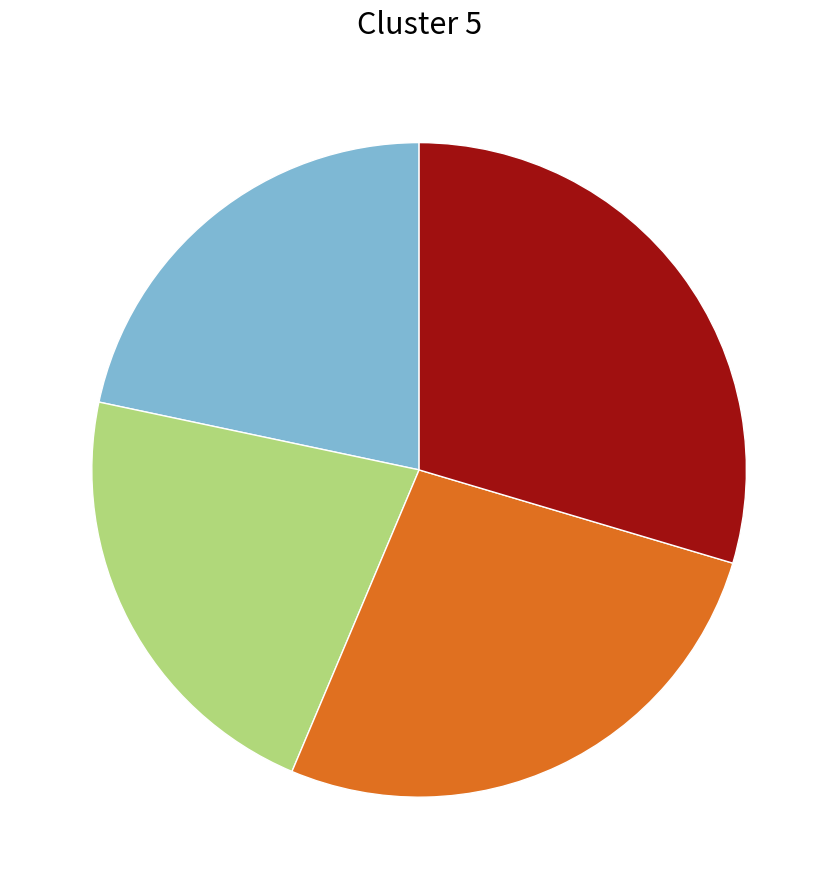

Is there a majority slice in this chart?

No